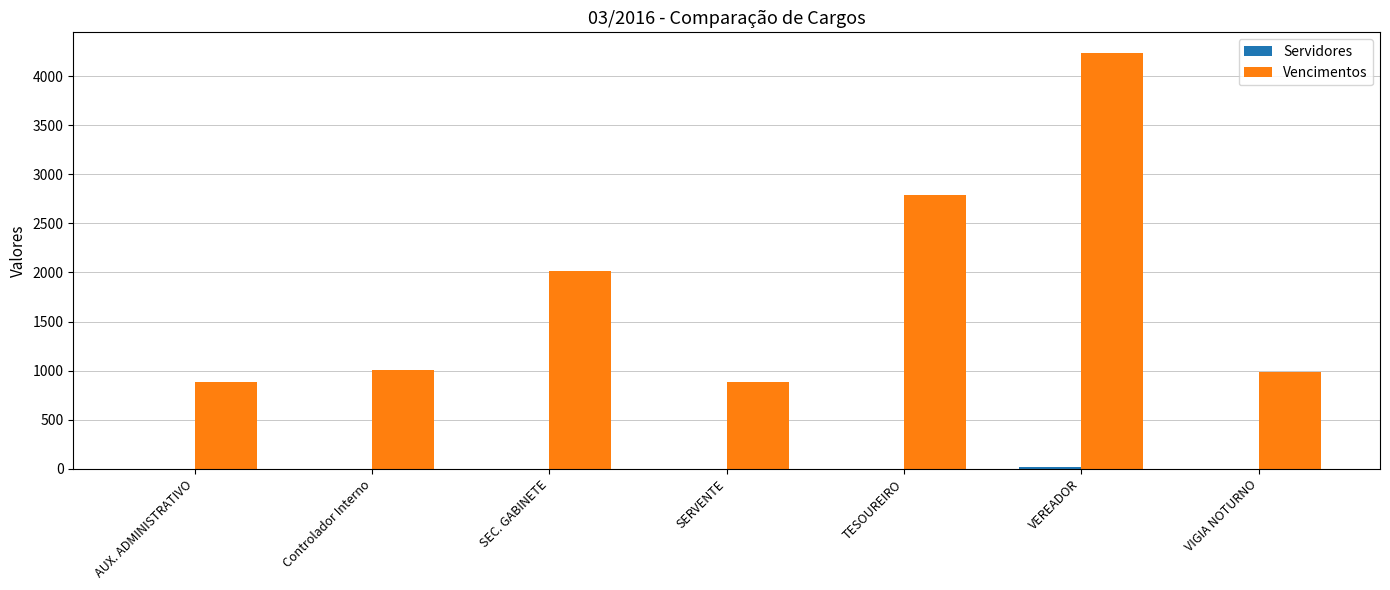

True or false: Vencimentos has a value of 432 at SEC. GABINETE.

False